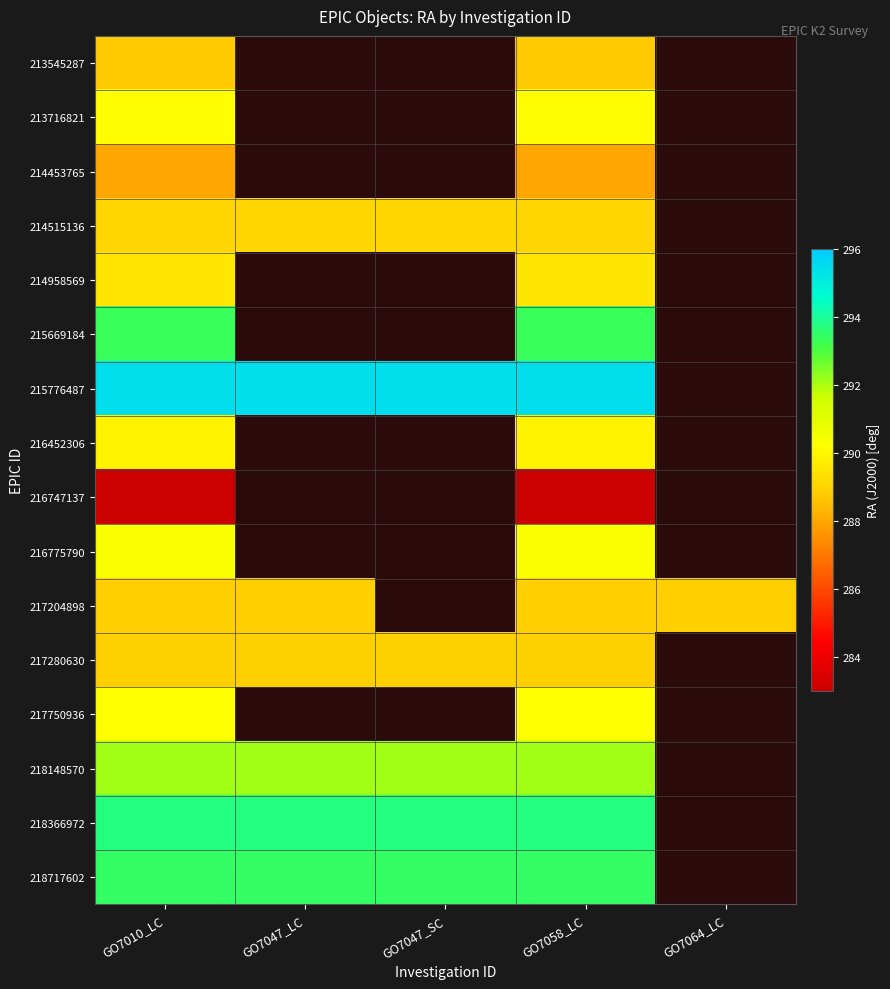

What is the total value across all series at GO7010_LC?

4645.0